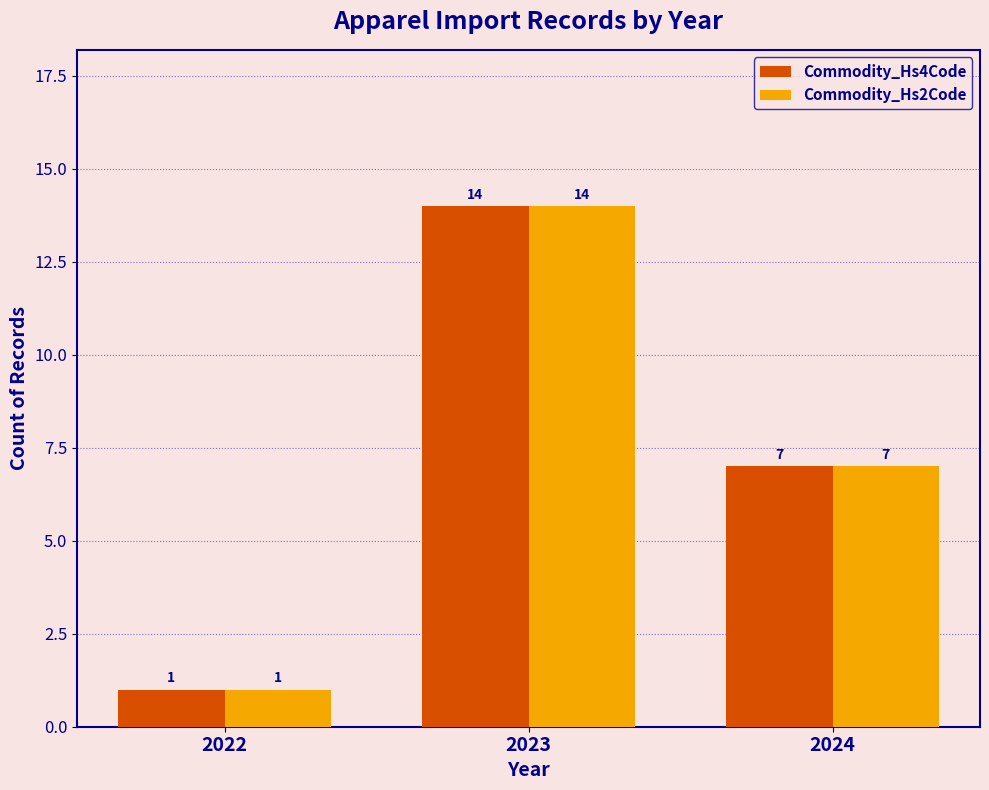

What is the maximum value shown in the chart?

14